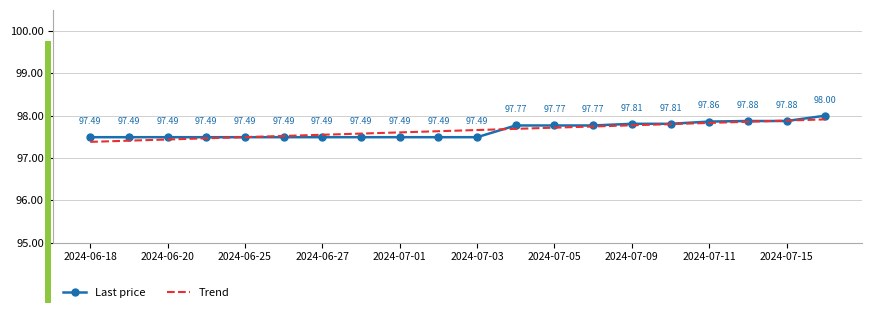

List the series in order of their peak value, highest first.

Last price, Trend